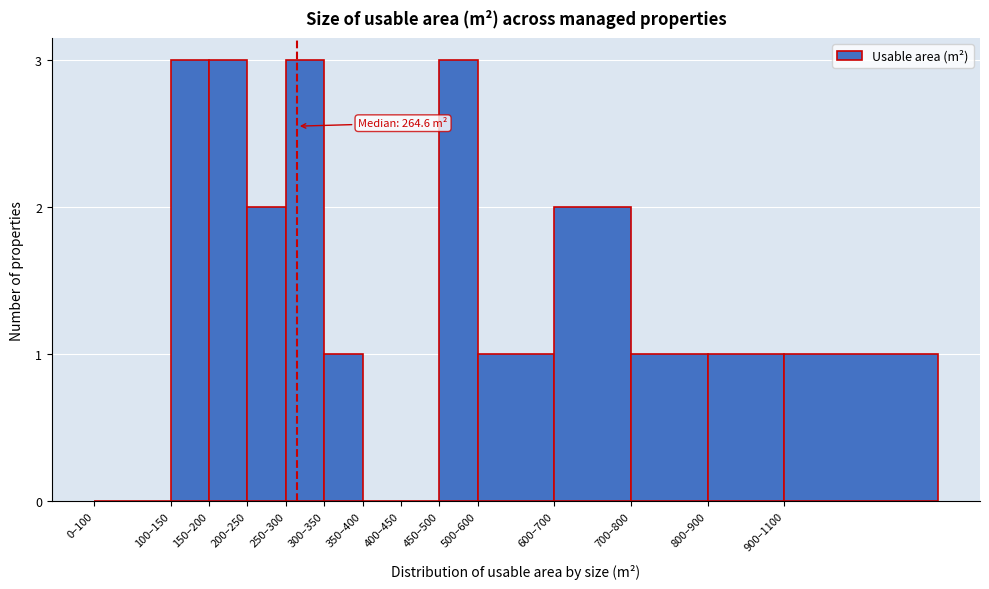

Reading left to right, extract all data points from this chart.

0–100=0	100–150=3	150–200=3	200–250=2	250–300=3	300–350=1	350–400=0	400–450=0	450–500=3	500–600=1	600–700=2	700–800=1	800–900=1	900–1100=1